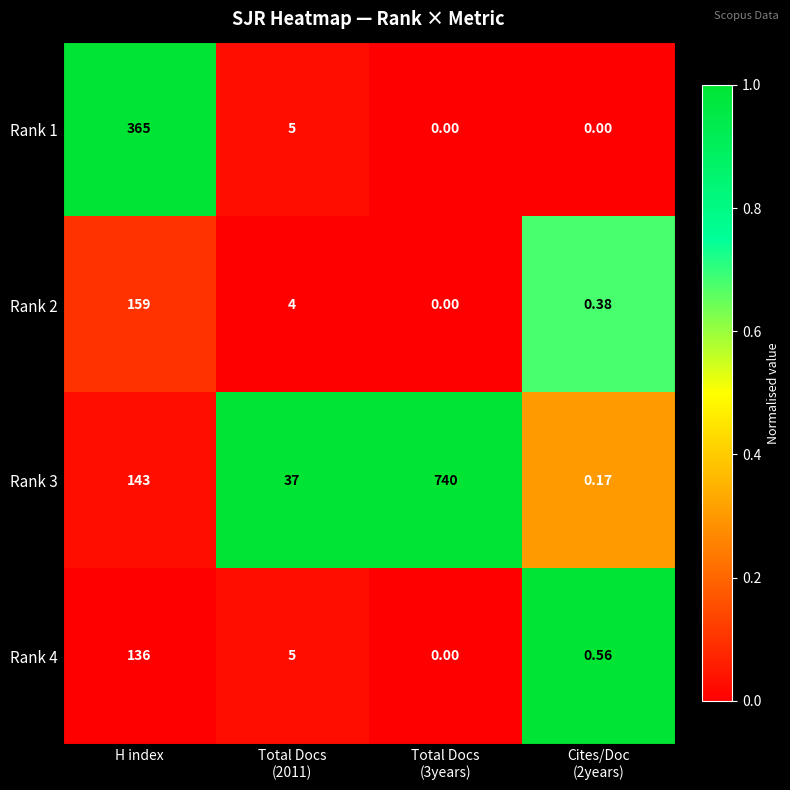

Where does the Rank 1 series first go above 5?

H index